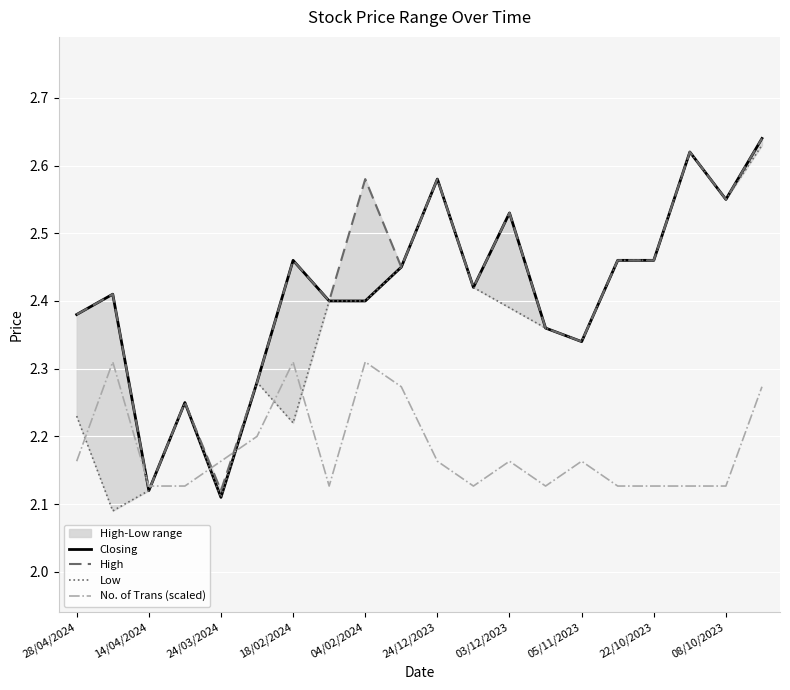

What is the highest value of the No. of Trans (scaled) series?

2.3